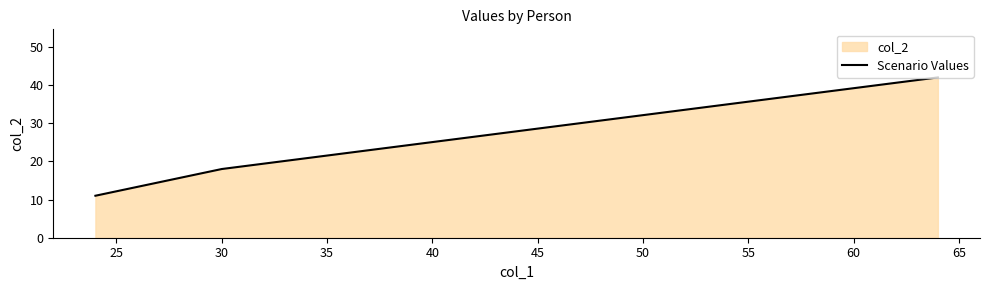

How many lines are shown in the chart?

1